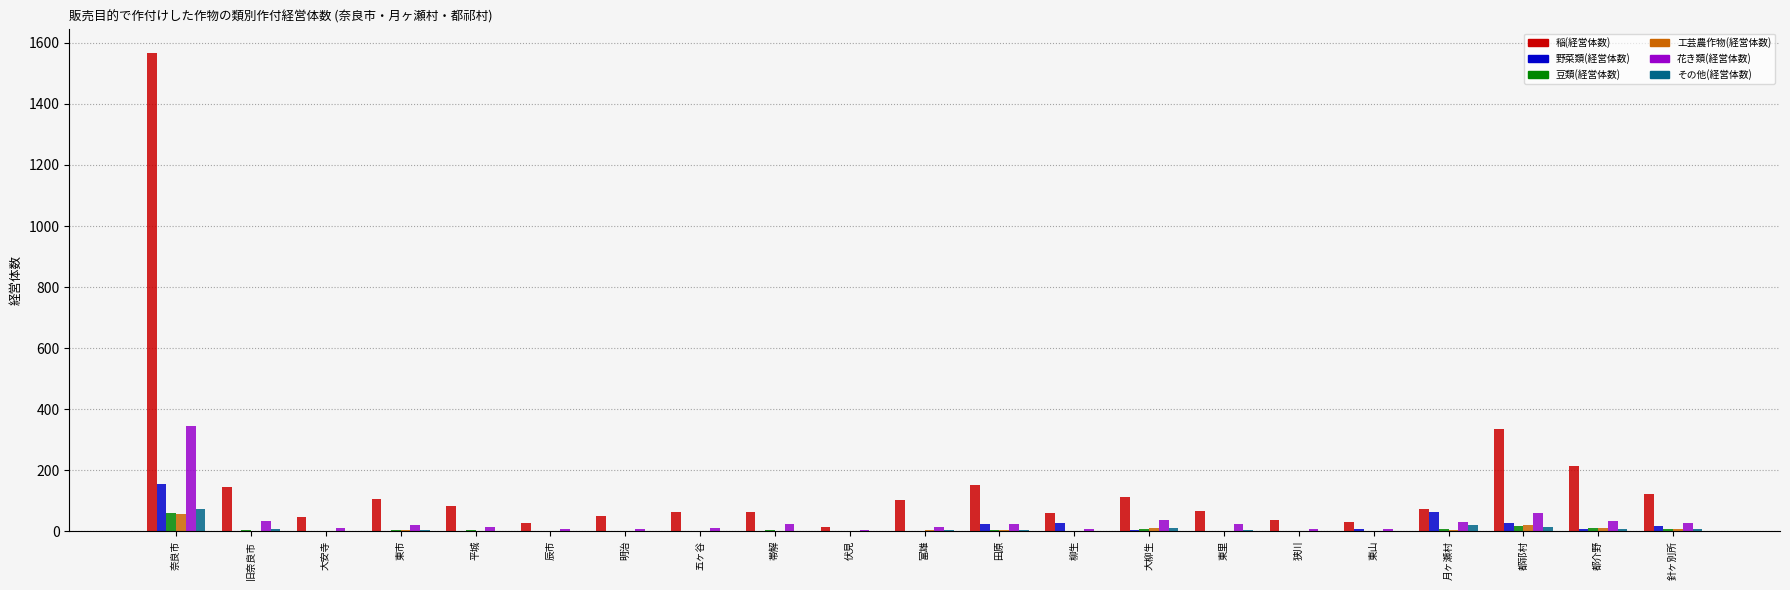

What is the sum of all 稲(経営体数) values?

3472